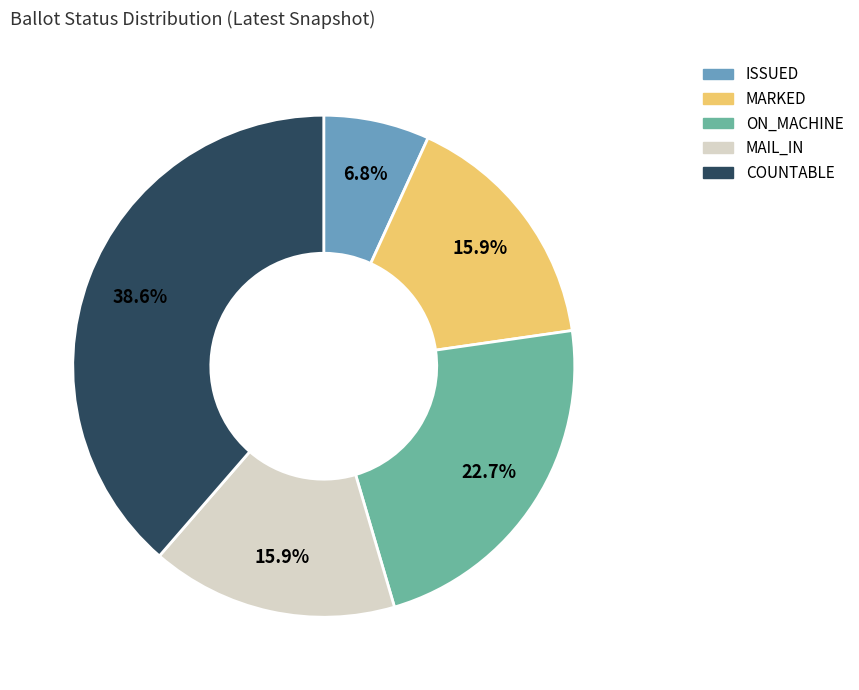

What is the total percentage of ISSUED and MAIL_IN?

22.7%